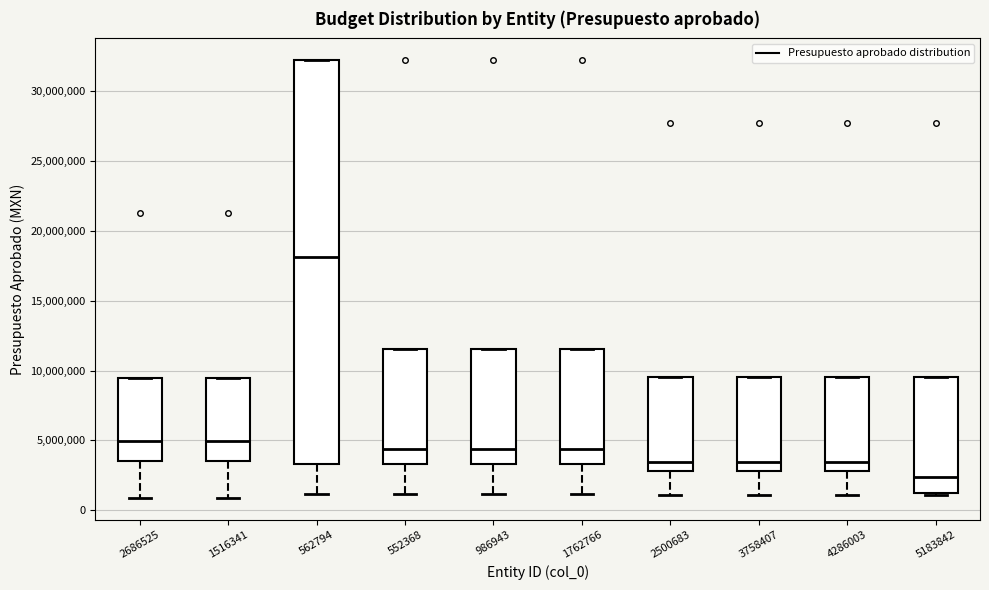

Where is the upper edge of the box at x = 3758407 on the y-axis? The values are not printed on the chart, so give them approximately, as read against the axis.

9500000